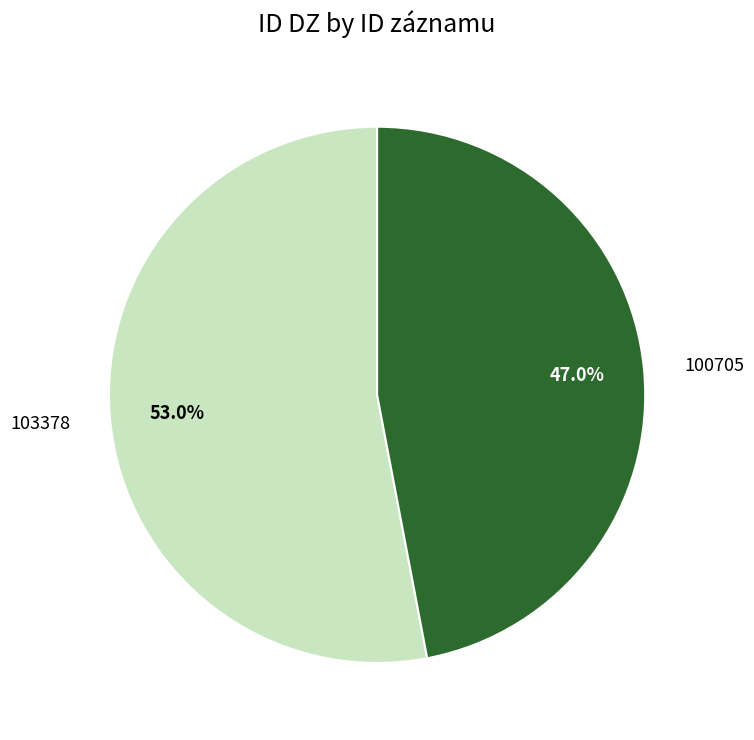

To the nearest percent, what is the combined percentage of 100705 and 103378?

100%